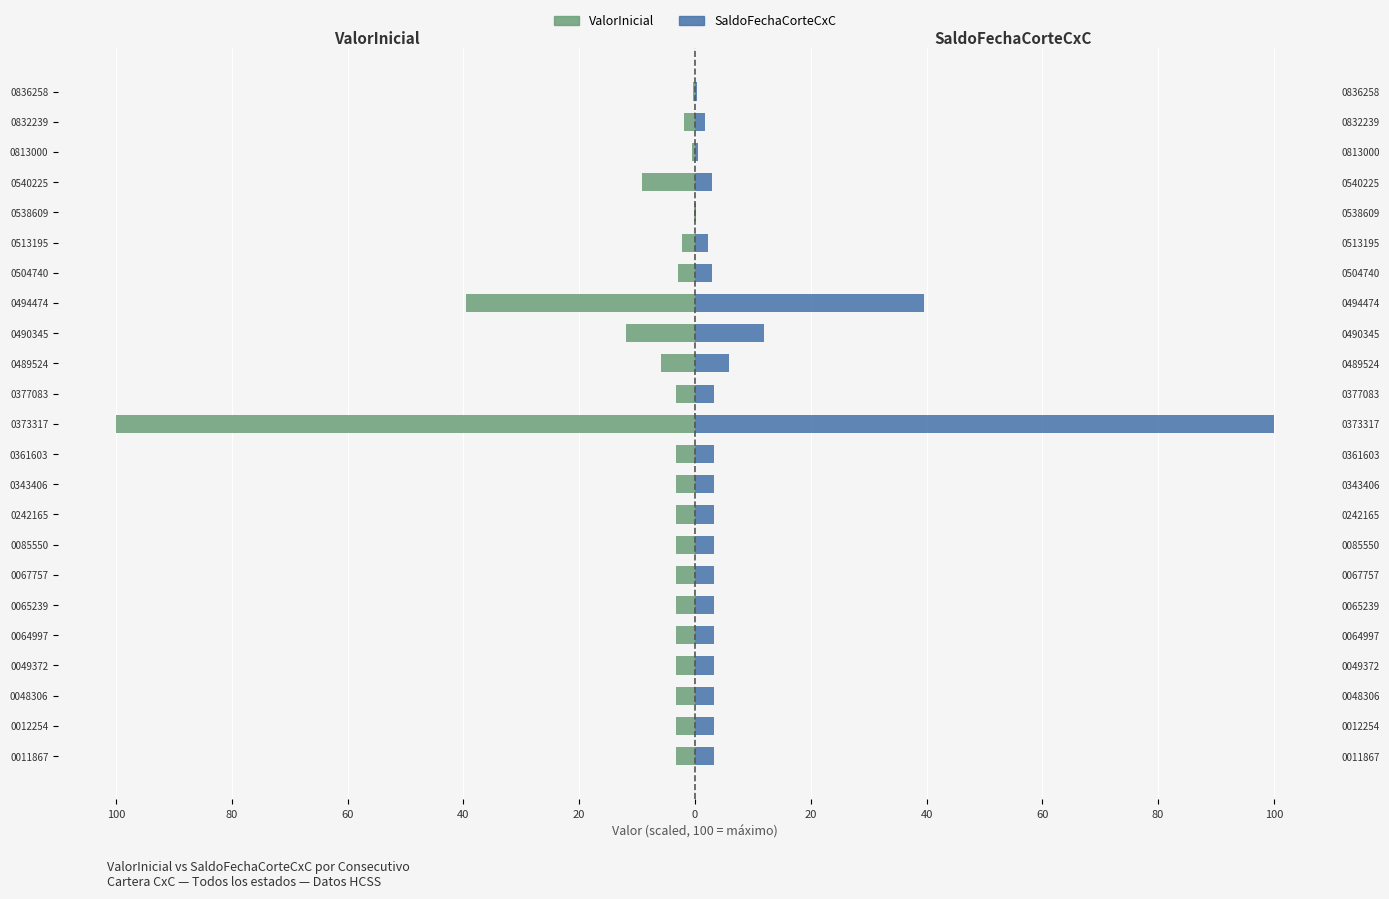

How many groups of bars are there?

23